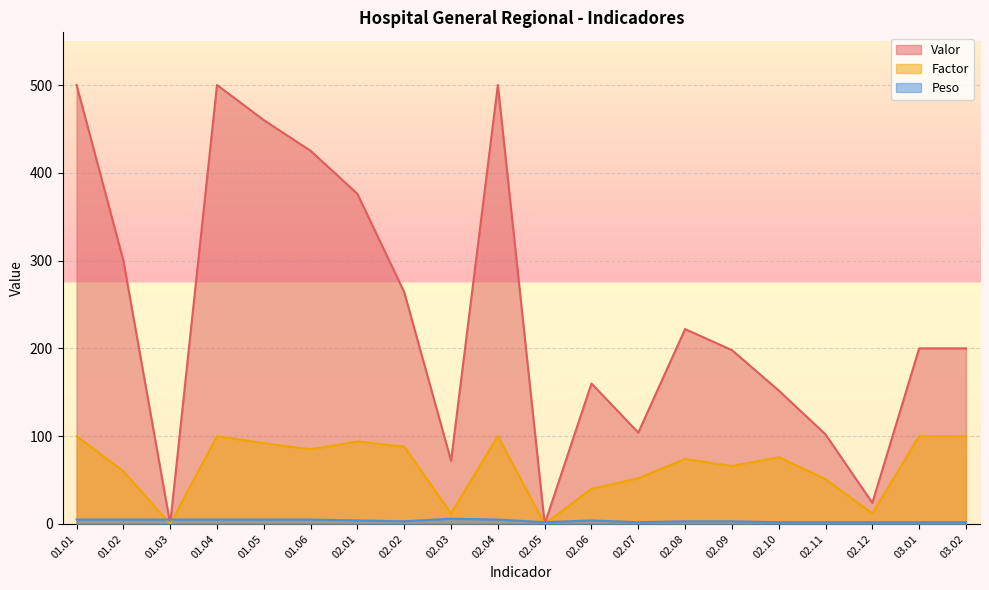

At which category is the sum across all series the highest?

01.01